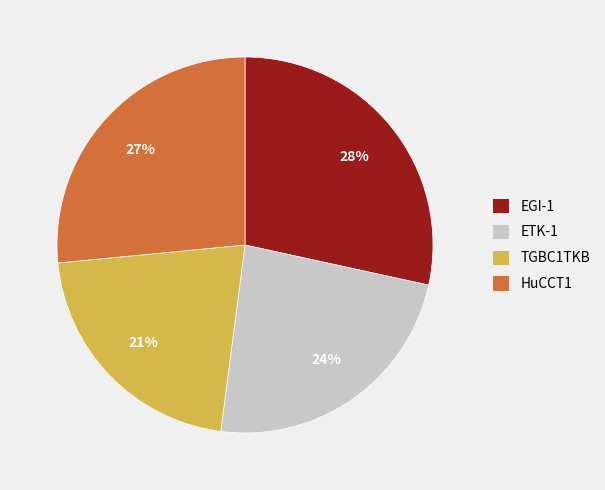

True or false: EGI-1 accounts for 20% of the total.

False